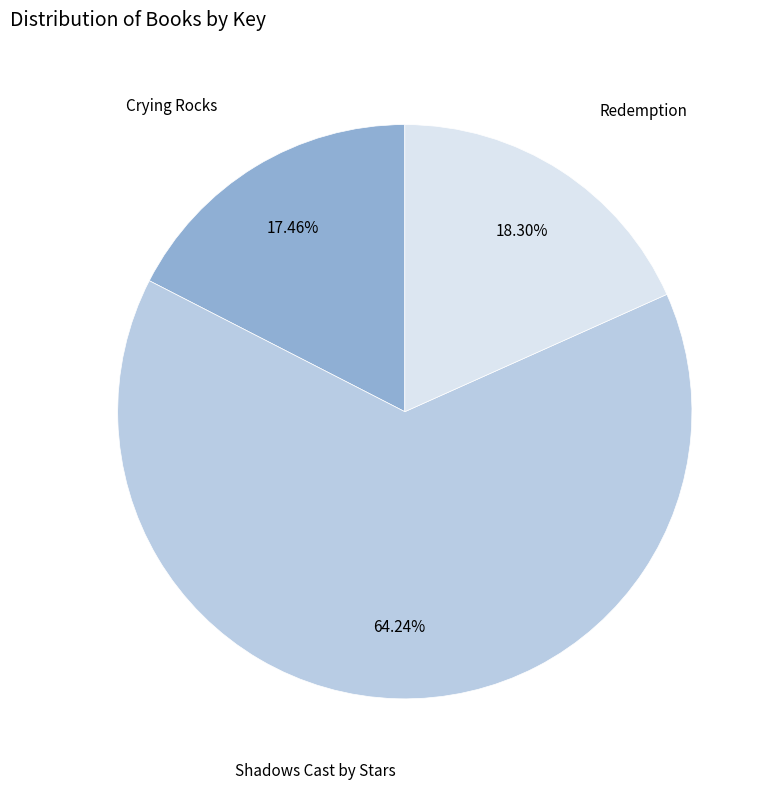

Is there a majority slice in this chart?

Yes